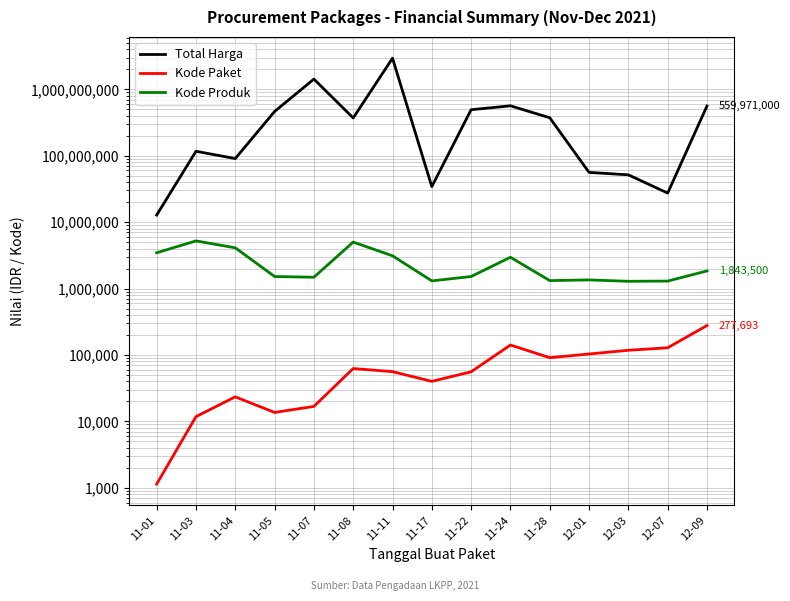

True or false: Kode Produk and Kode Paket intersect in this chart.

False